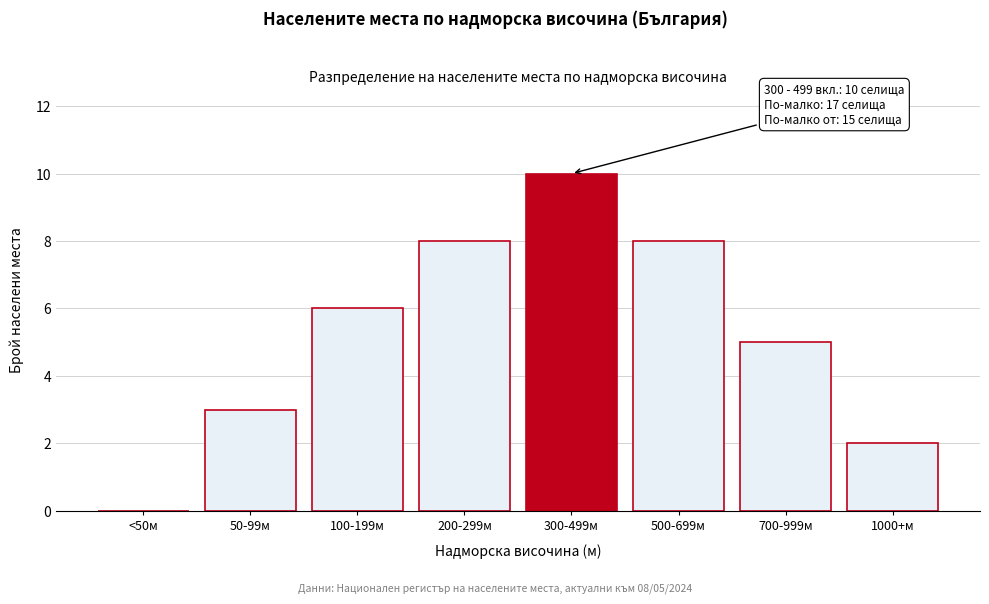

Reading left to right, extract all data points from this chart.

<50м=0	50-99м=3	100-199м=6	200-299м=8	300-499м=10	500-699м=8	700-999м=5	1000+м=2